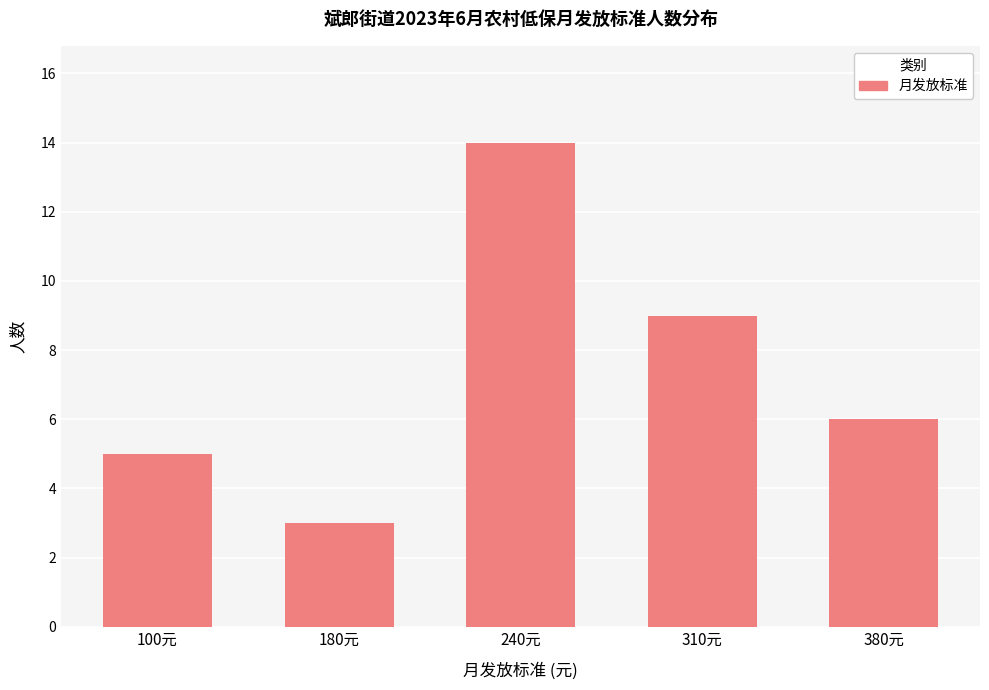

What is the label of the 3rd bar from the right?

240元